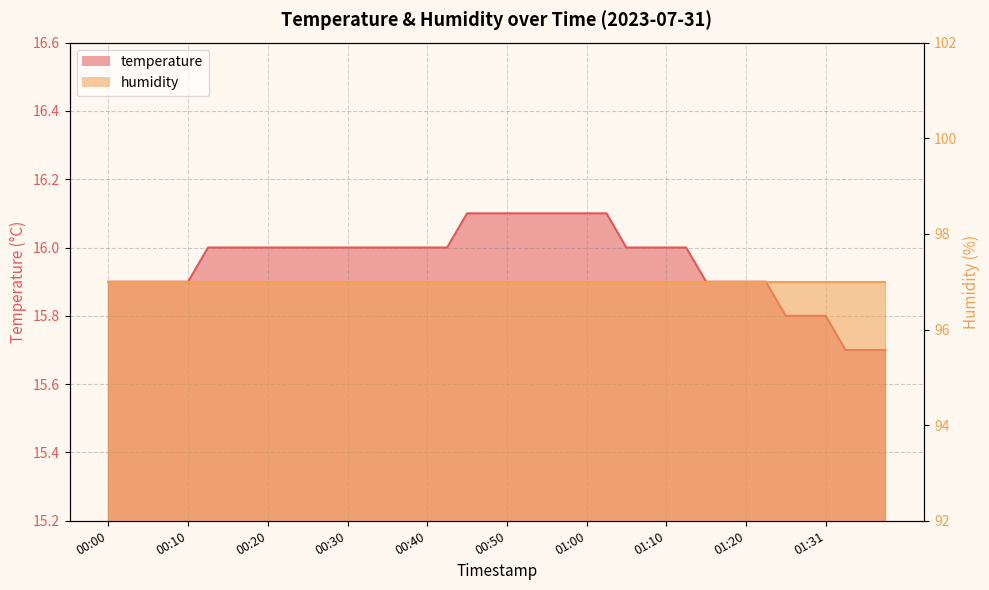

The chart shows a value of 16.0 at 01:10. True or false?

True